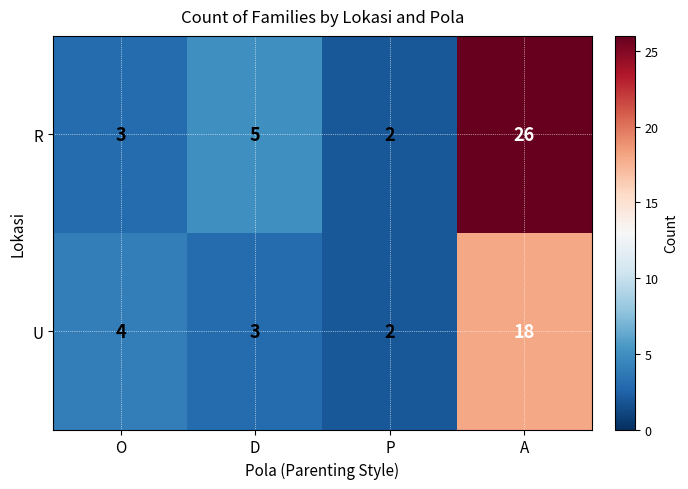

Which series changed the most between O and D?

R